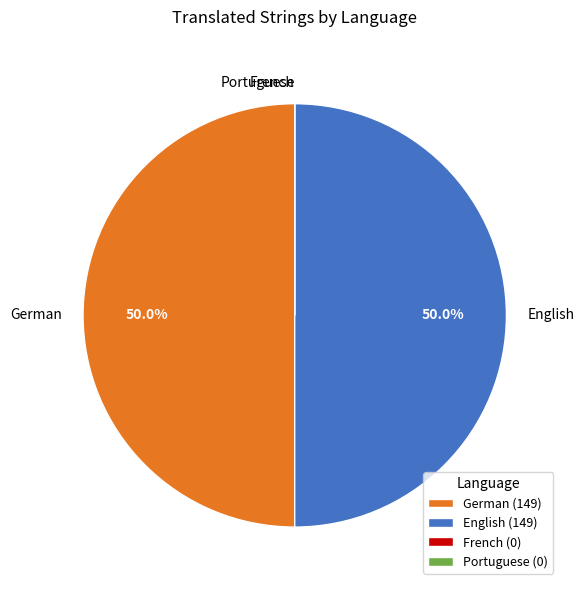

Approximately how many times larger is the value at German compared to English?

1.0